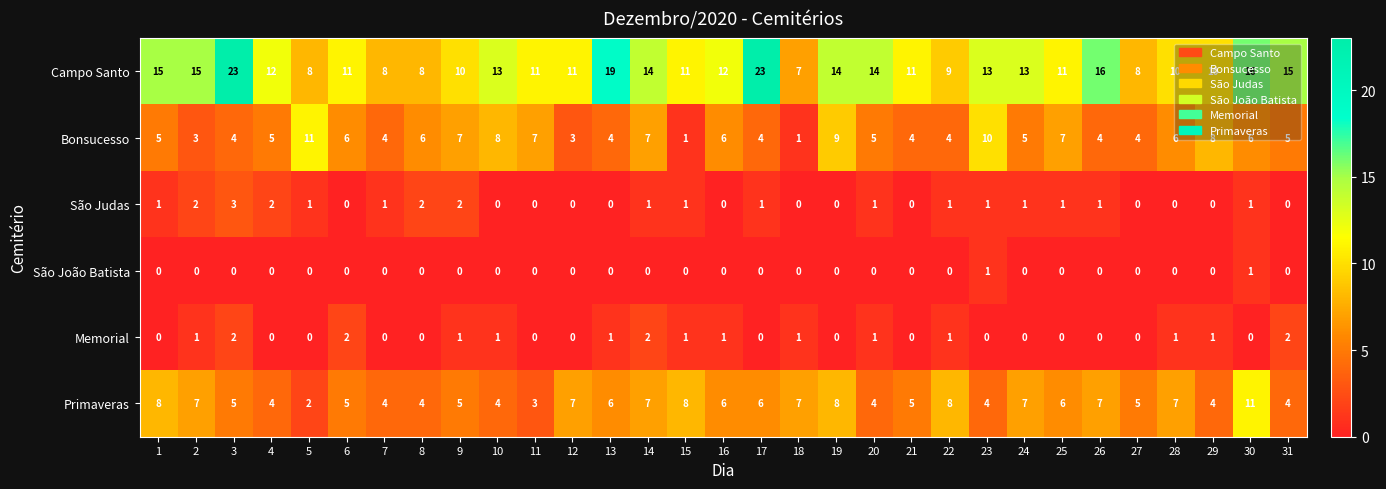

What is the greatest value displayed?

23